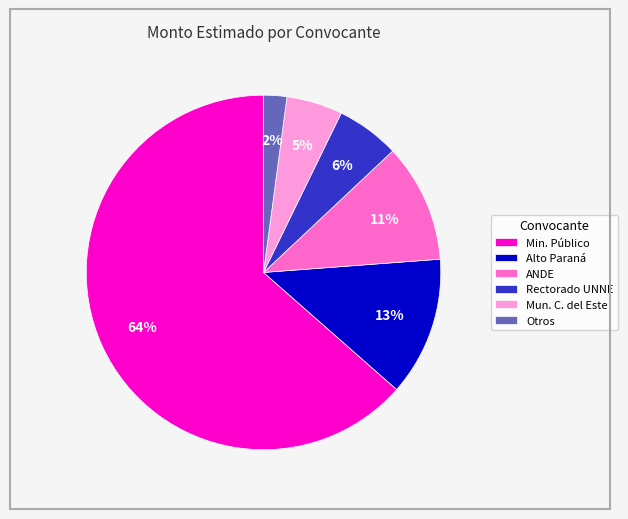

Combined, do Min. Público and Mun. C. del Este account for over 50%?

Yes